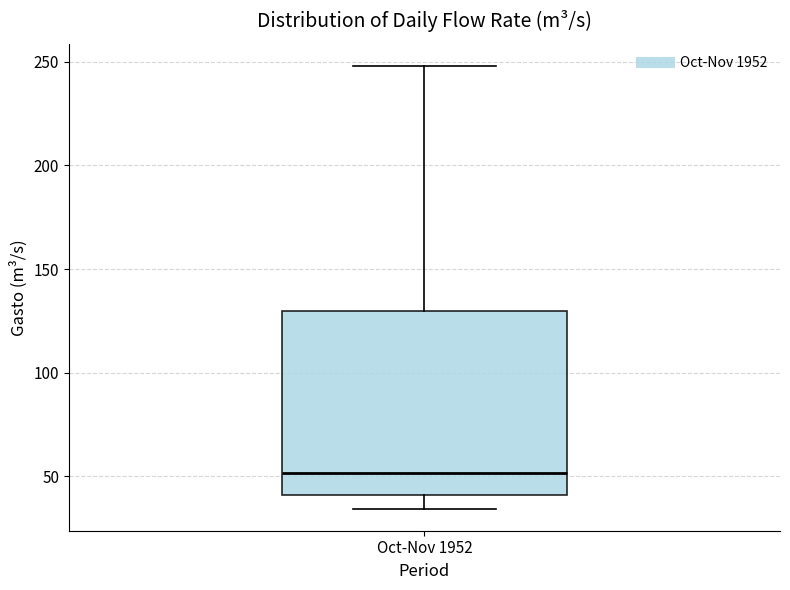

Transcribe this box plot: give where the median line is, the range the box spans, and where the two whiskers end, as read against the y-axis. The values are not printed on the chart, so give them approximately, as read against the axis.

median 50, box 40 to 130, whiskers 35 to 250